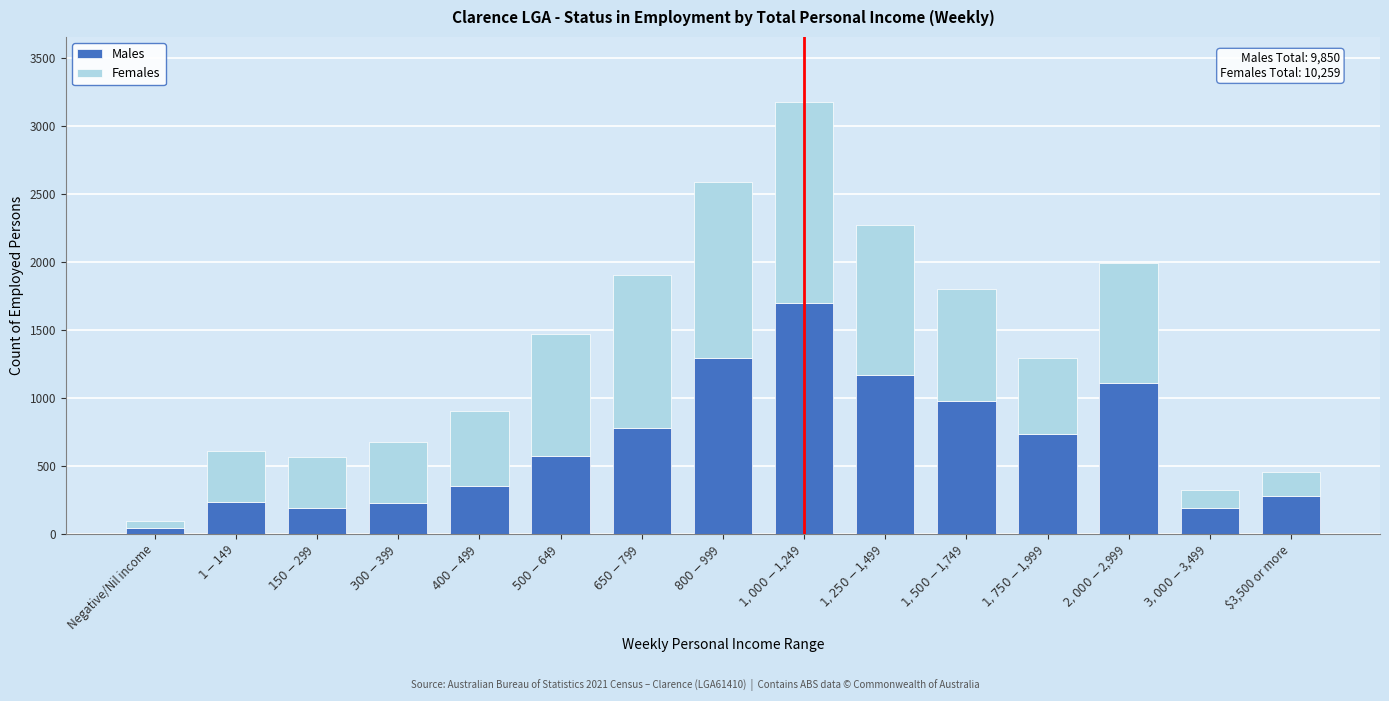

What is the difference between the maximum and second lowest values in the Males series?

1507